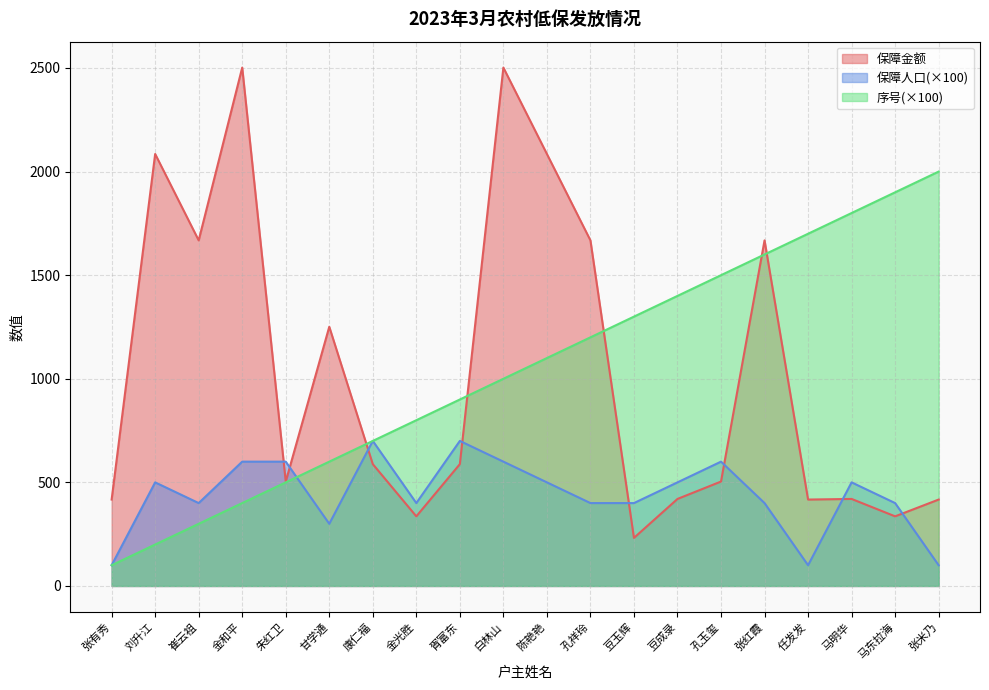

How many 保障人口 values are between 400 and 600?

14